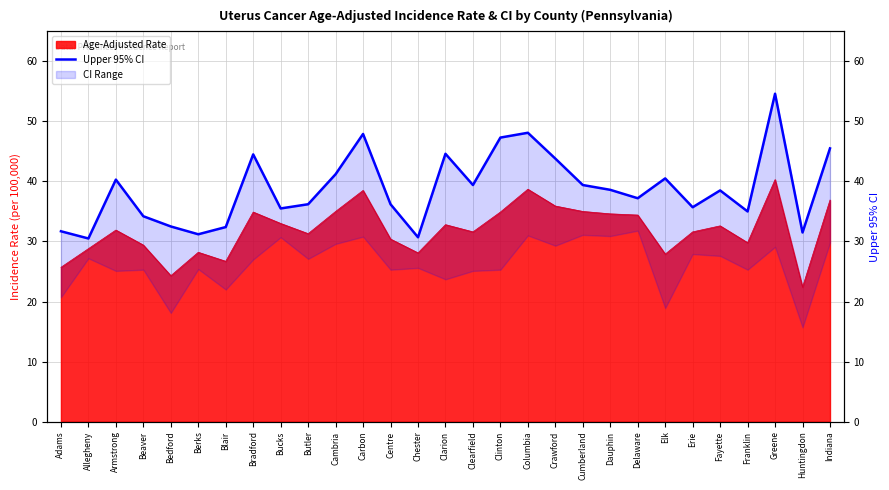

What is the change in value from Cambria to Franklin?

-6.2